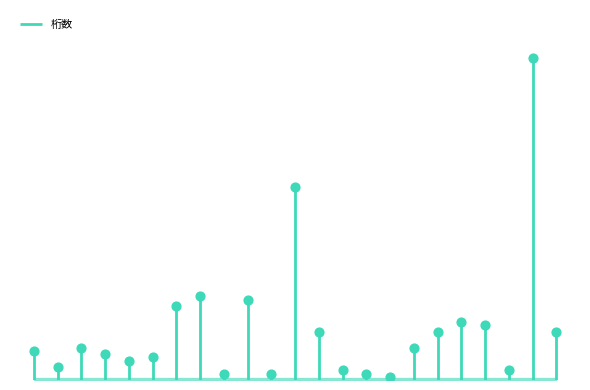

What is the change in value from 7 to 12?

+37